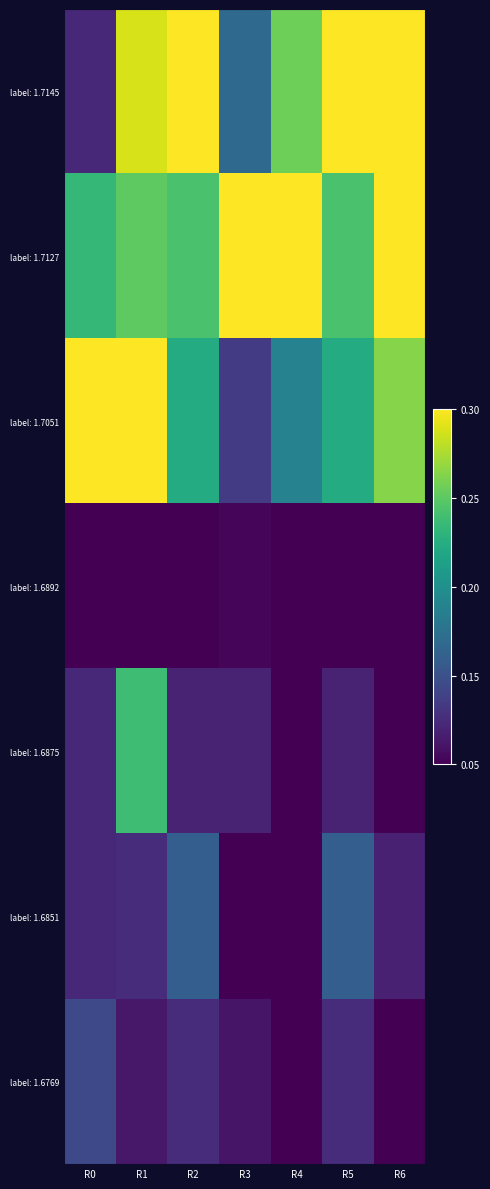

Between R6 and R4, which is larger?

R6